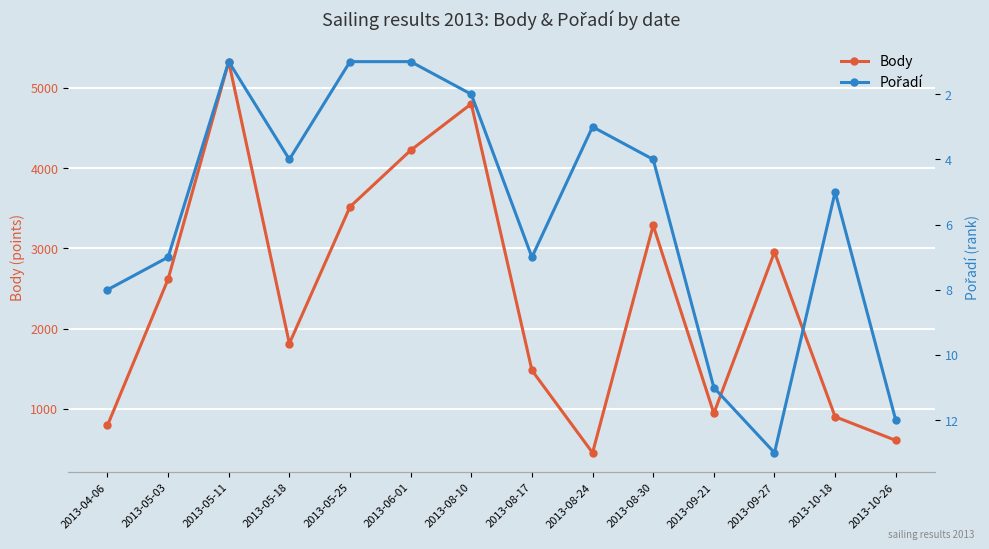

What is the average value of the Pořadí series?

6